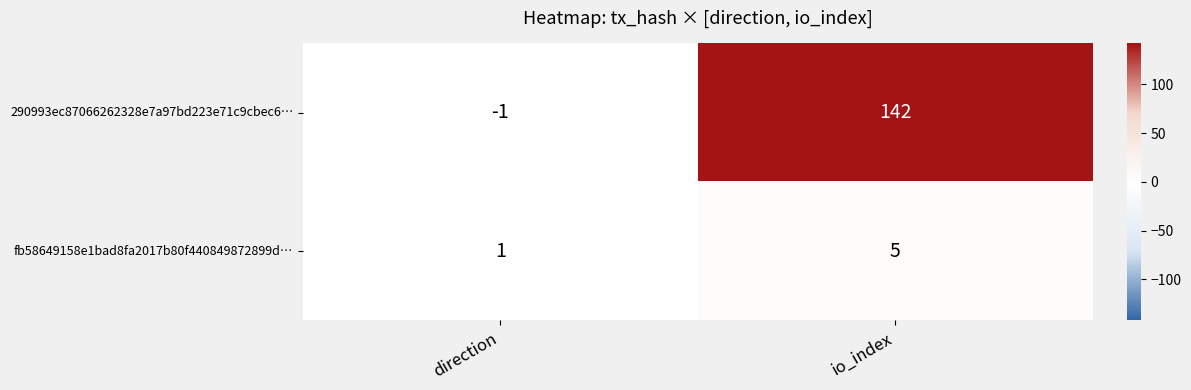

Rank the series by their average value, from lowest to highest.

fb58649158e1bad8fa2017b80f440849872899d…, 290993ec87066262328e7a97bd223e71c9cbec6…